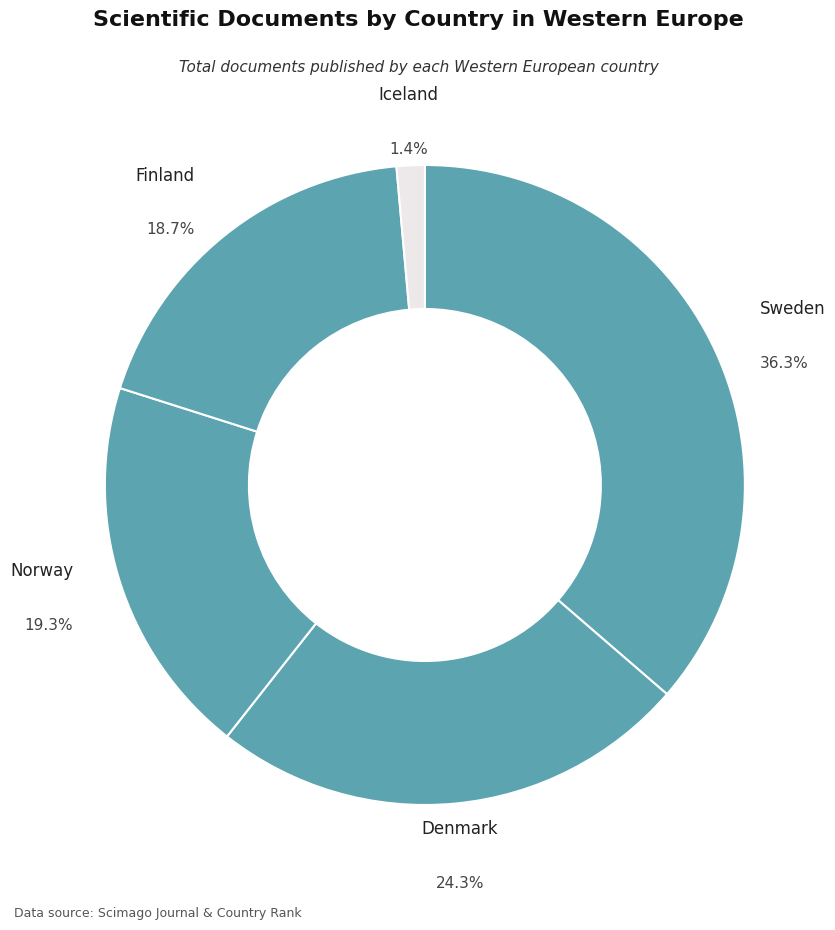

True or false: Sweden accounts for 36% of the total.

True